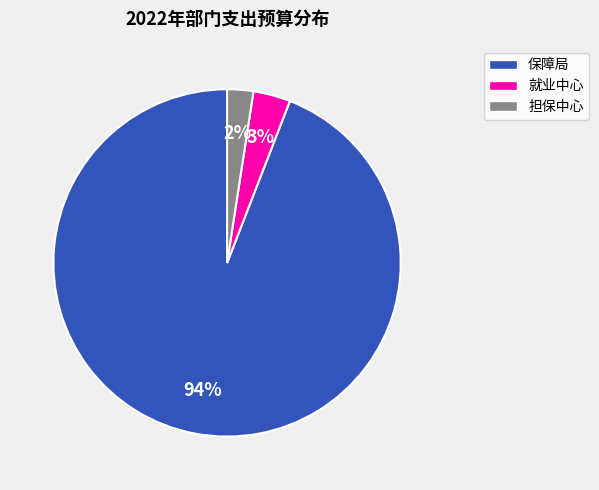

Do 保障局 and 就业中心 together represent more than half of the pie?

Yes